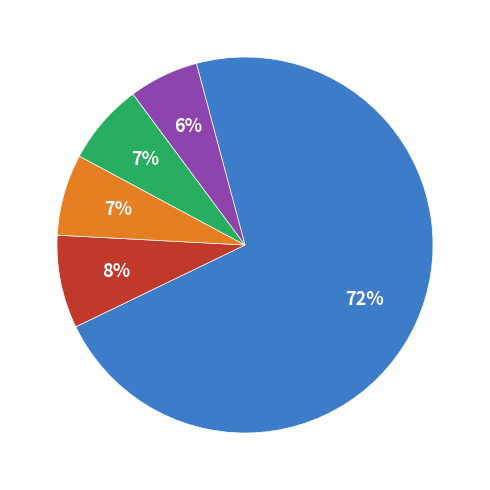

Is there any slice that represents more than half of the pie?

Yes